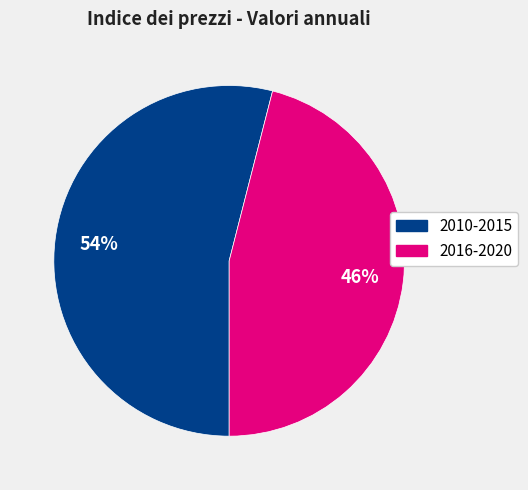

Does any single category account for the majority?

Yes